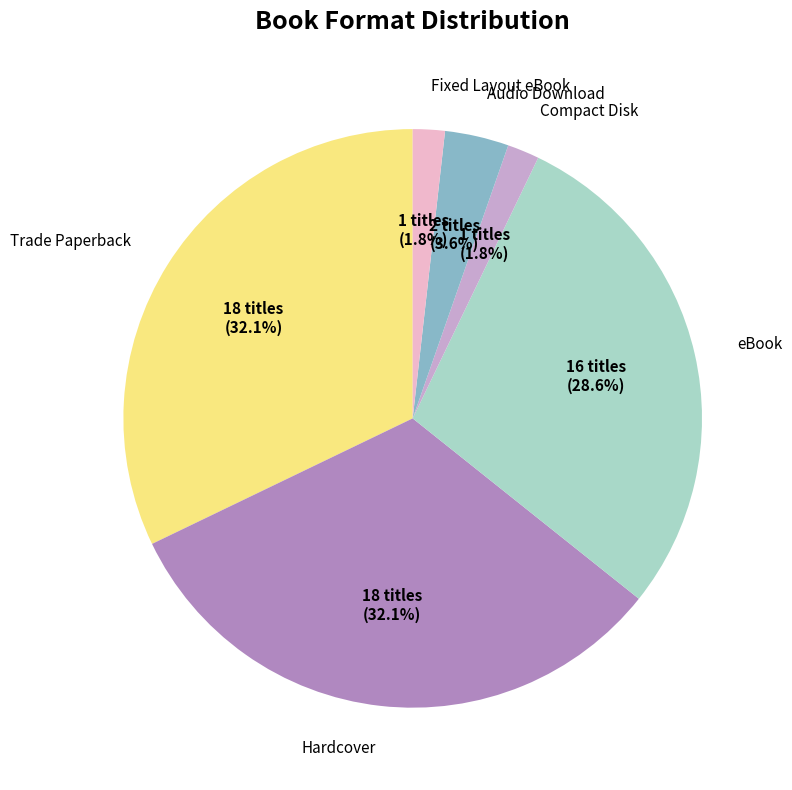

Does Compact Disk represent more than half of the total?

No